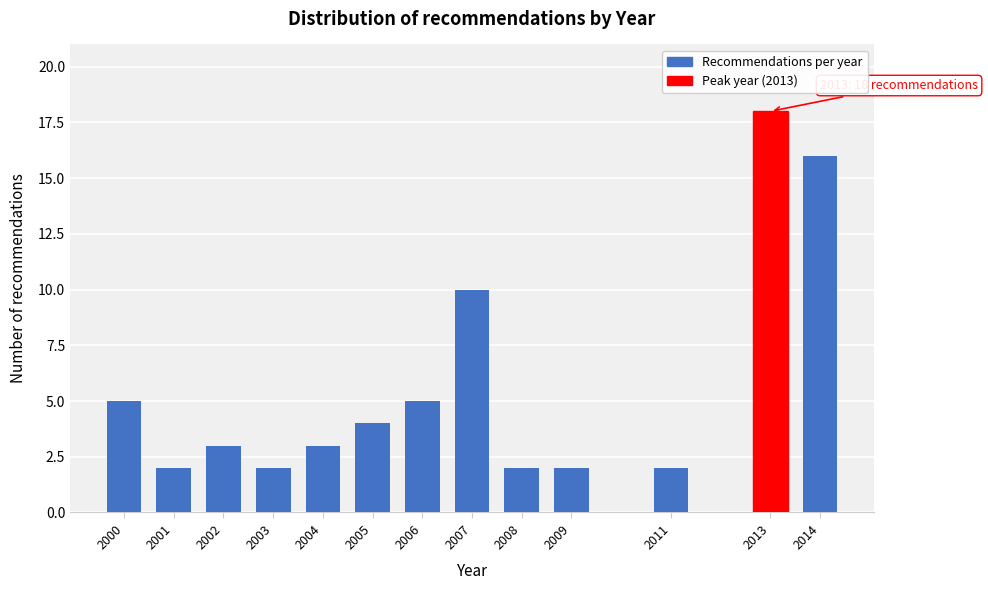

Reading left to right, list all the values displayed in this chart.

5	2	3	2	3	4	5	10	2	2	2	18	16